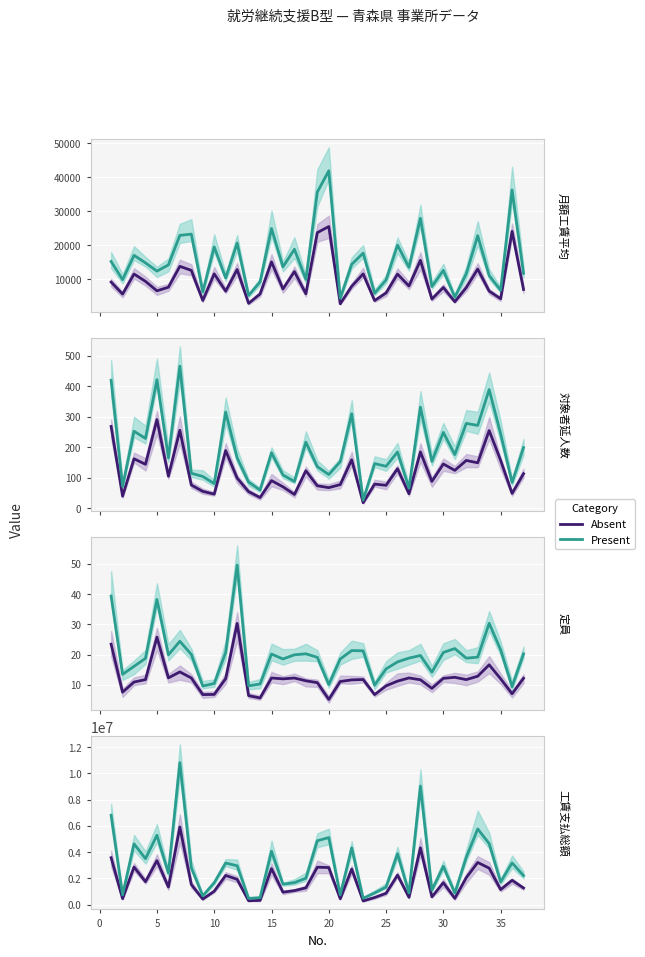

Reading left to right, what are all the values shown in this chart?

Absent: 3572314.0	456956.9	2866882.7	1745591.6	3351021.4	1343760.8	5912450.1	1534444.3	419929.5	1023976.7	2224430.8	1929916.8	295360.8	327246.0	2743437.5	949148.9	1067826.7	1277615.8	2850418.3	2825016.7	449333.6	2713036.2	281487.8	544033.1	865306.6	2251090.8	556088.6	4325534.7	591706.7	1673042.8	478058.6	2054031.7	3211141.6	2779538.6	1146598.7	1851995.1	1267145.4
Present: 6805009.5	740108.9	4628208.7	3500376.5	5286182.4	2397361.2	10809088.5	2805129.4	671189.6	1671471.8	3166761.7	2959540.8	476240.8	530972.5	4065192.2	1557447.8	1674771.3	2008953.5	4862705.9	5105849.1	749060.8	4321930.1	484891.6	893719.4	1336058.4	3880033.5	888027.1	9028620.2	1101102.4	2922405.1	883933.4	3600040.8	5761547.0	4648072.7	1727596.3	3177600.7	2210608.5